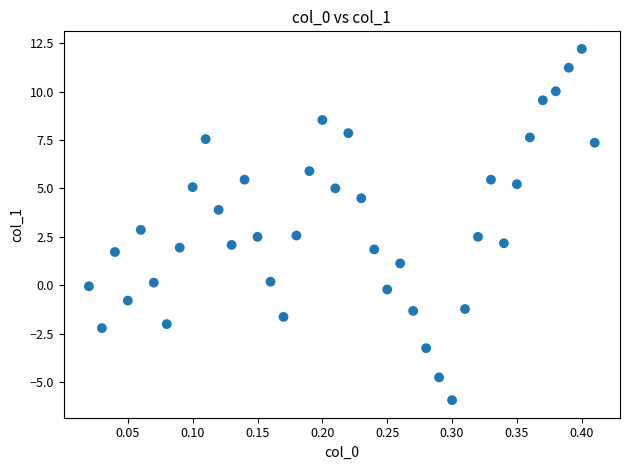

What is the range of Y values (max minus min)?

18.1